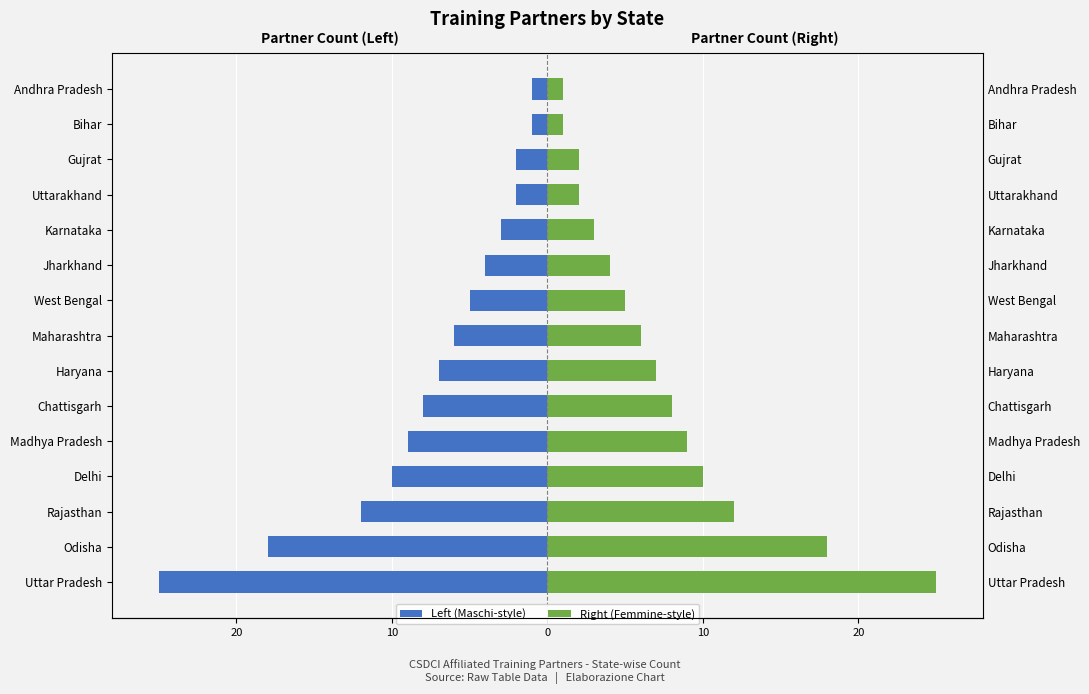

What is the average value of the Right (Femmine-style) series?

8